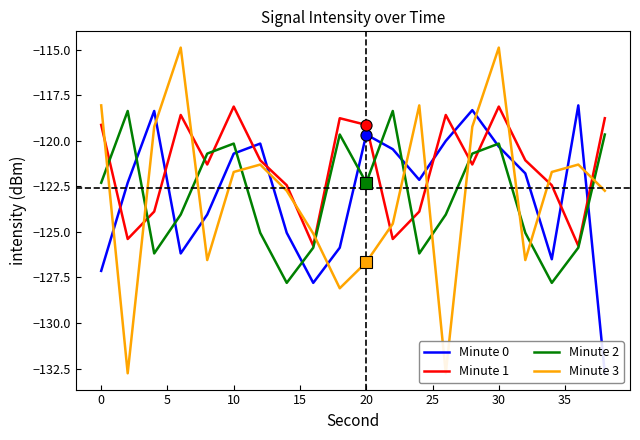

Which series has the largest total across all categories?

Minute 1